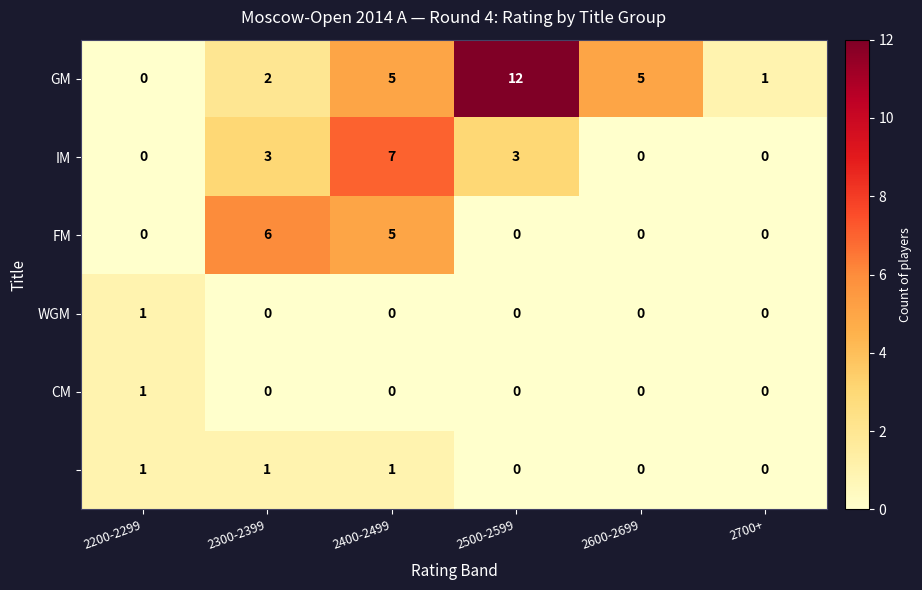

What is the spread (max minus min) of values at 2500-2599?

12